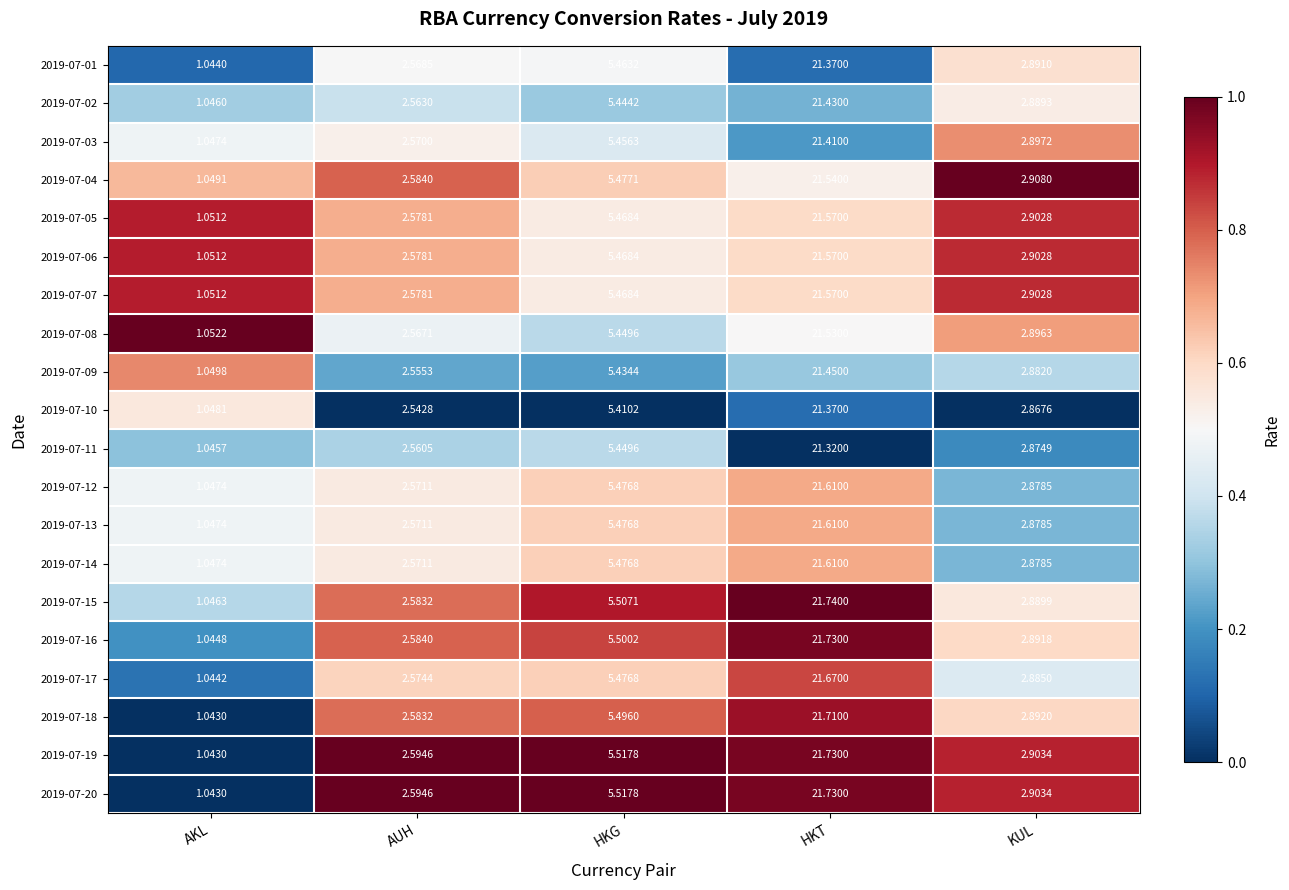

Between HKT and KUL, which series saw the biggest shift?

2019-07-15